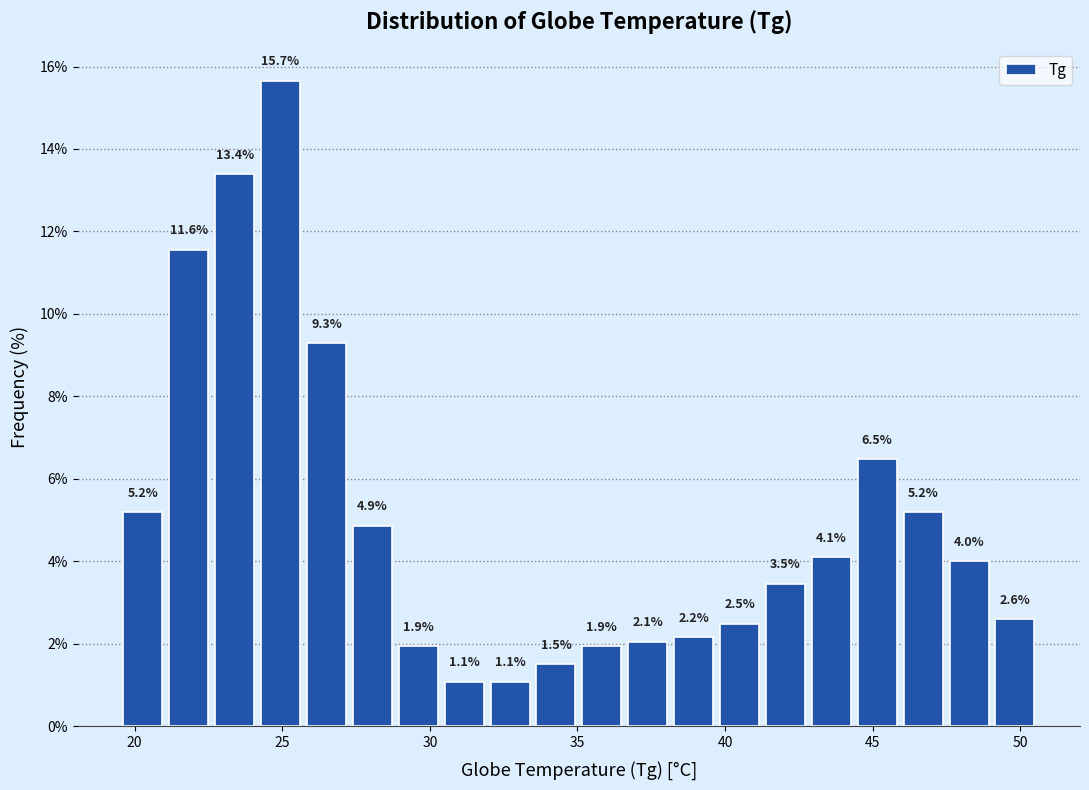

Around what value on the x-axis is the tallest bar? Give the approximate position of its centre, as read against the axis.

25.0